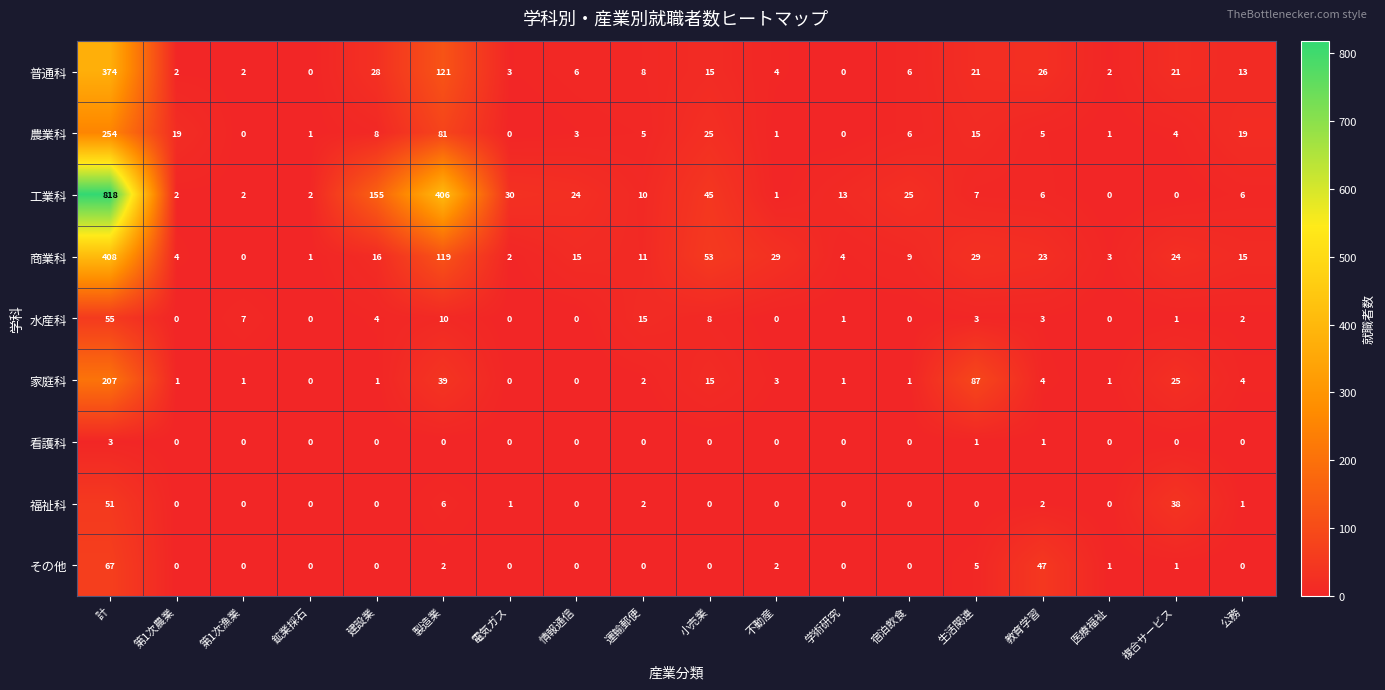

What is the difference between the highest and lowest values at 宿泊飲食?

25